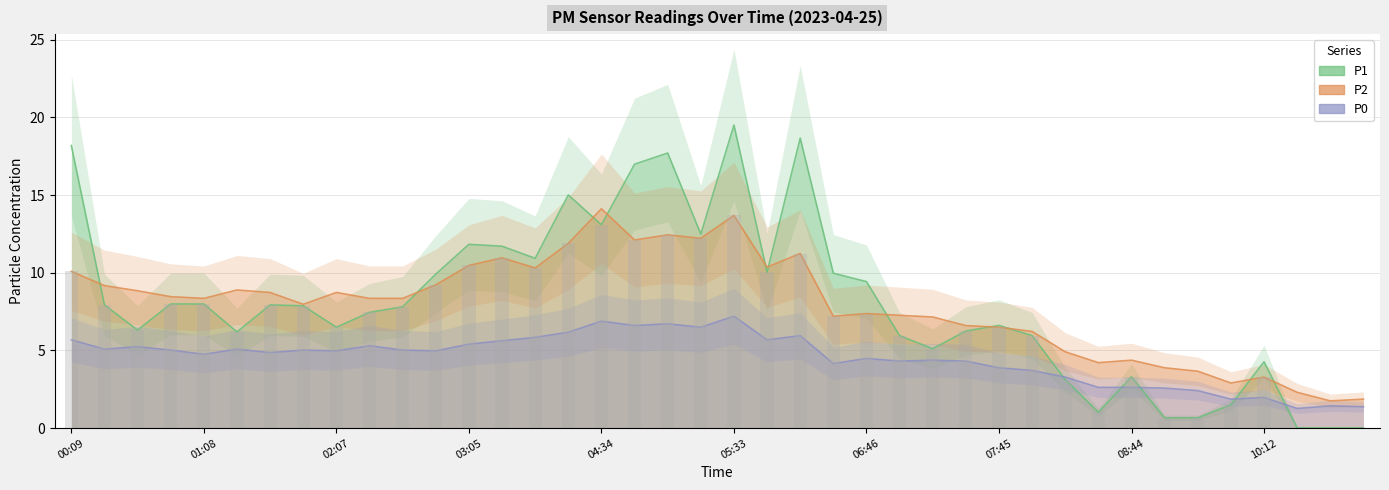

At which category is the sum across all series the highest?

05:33